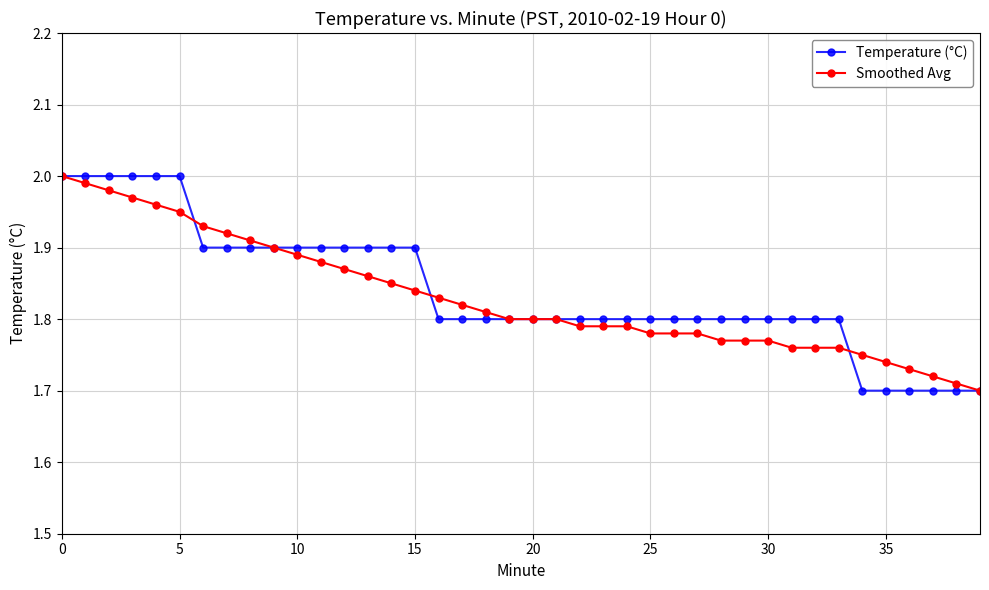

At how many categories does at least one series exceed 1?

40